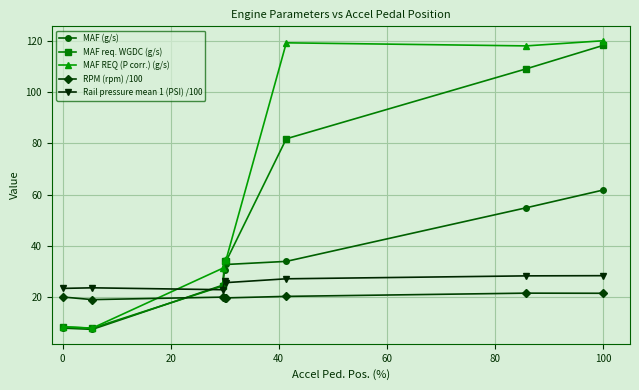

After their last crossing, which series has the higher values: Rail pressure mean 1 (PSI) /100 or MAF REQ (P corr.) (g/s)?

MAF REQ (P corr.) (g/s)